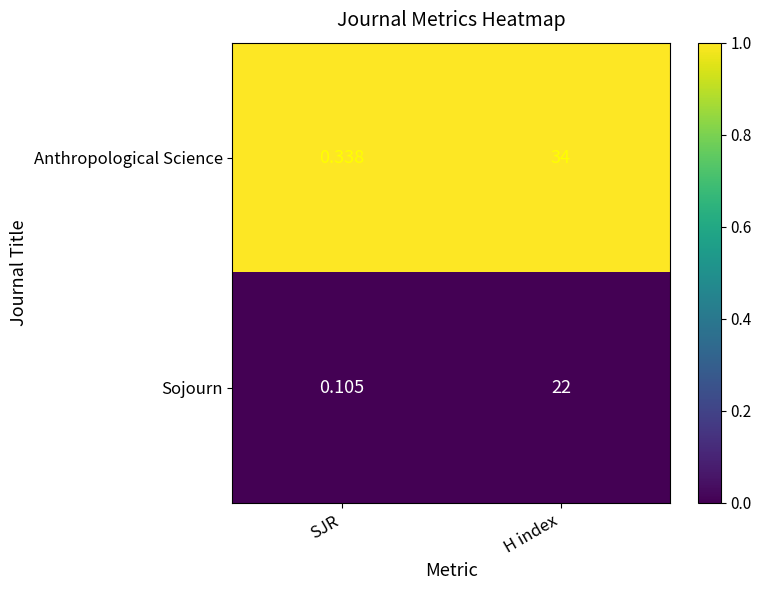

What is the spread (max minus min) of values at SJR?

0.2